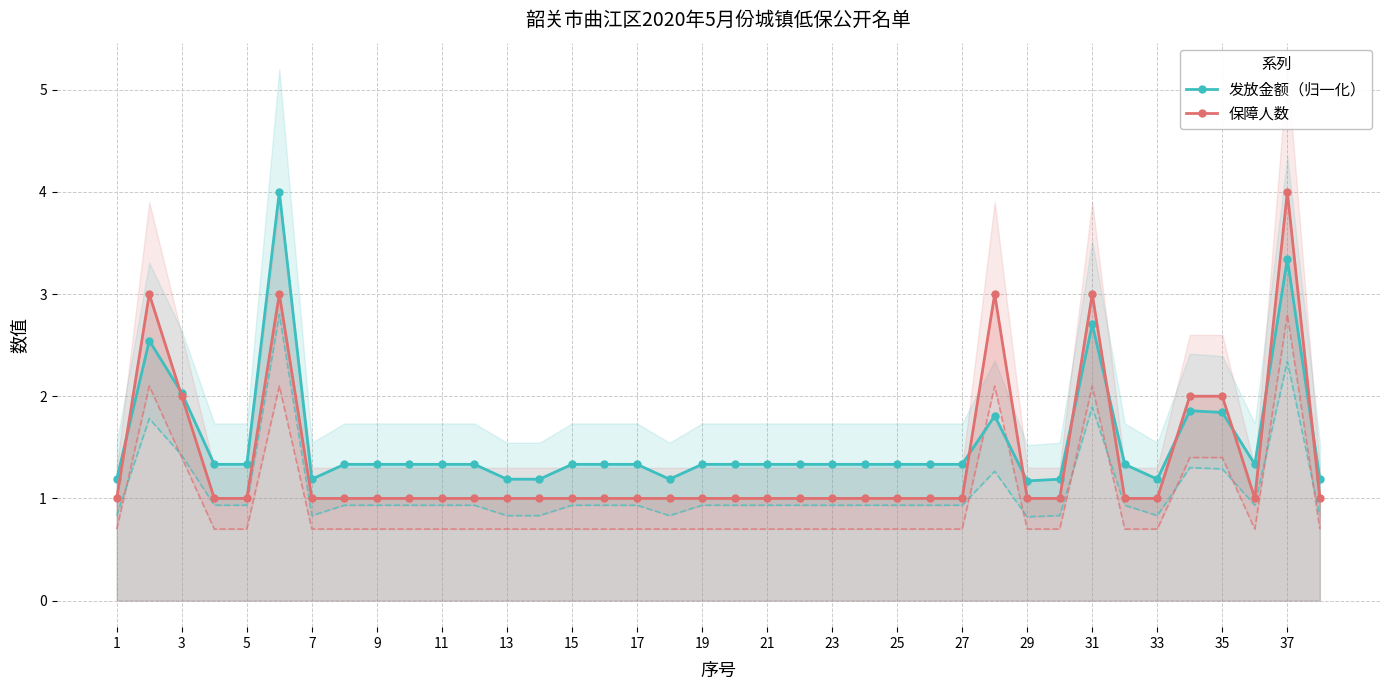

True or false: 保障人数 has more than 0 points higher than both neighbors.

True